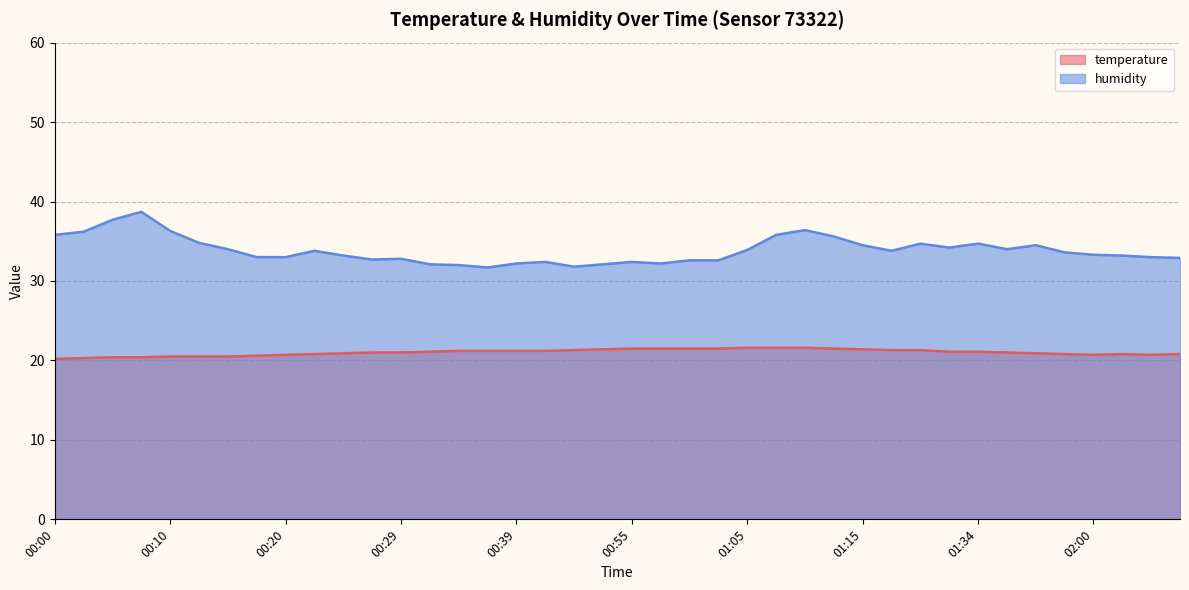

What are all the series names shown in the legend?

temperature, humidity